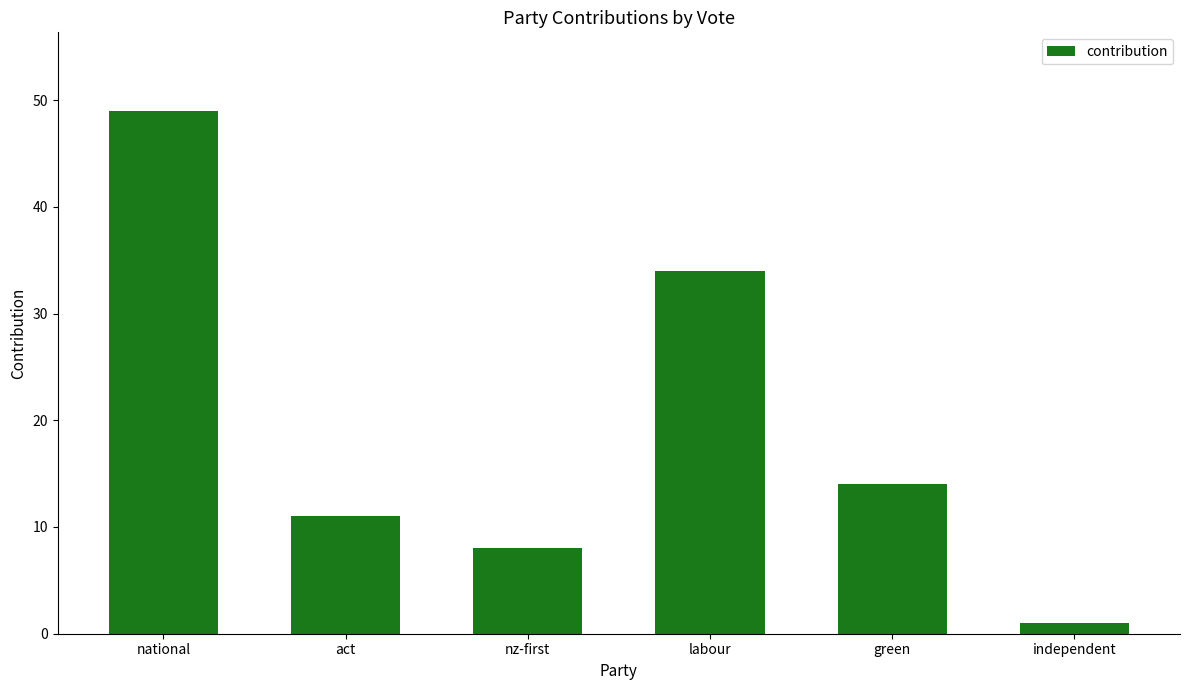

Reading left to right, extract all data points from this chart.

national=49	act=11	nz-first=8	labour=34	green=14	independent=1